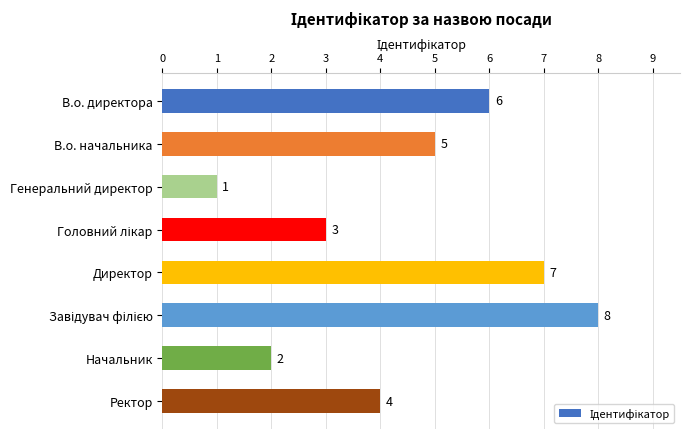

True or false: the data shows 6 at В.о. директора.

True